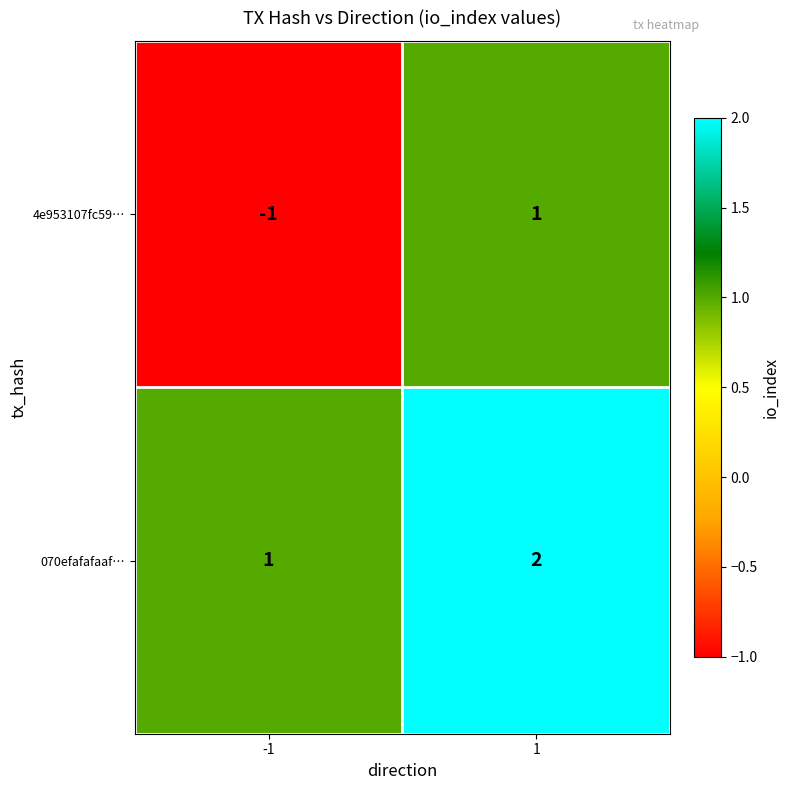

Is it true that 070efafafaaf… equals 0 at -1?

False